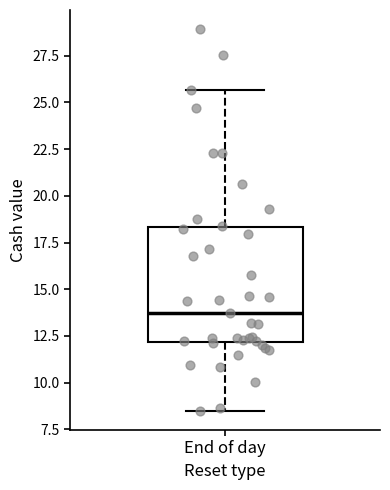

Read this box plot against the y-axis: the position of the median line, the range covered by the box, and the ends of both whiskers. The values are not printed on the chart, so give them approximately, as read against the axis.

median 13.5, box 12.0 to 18.5, whiskers 8.5 to 25.5